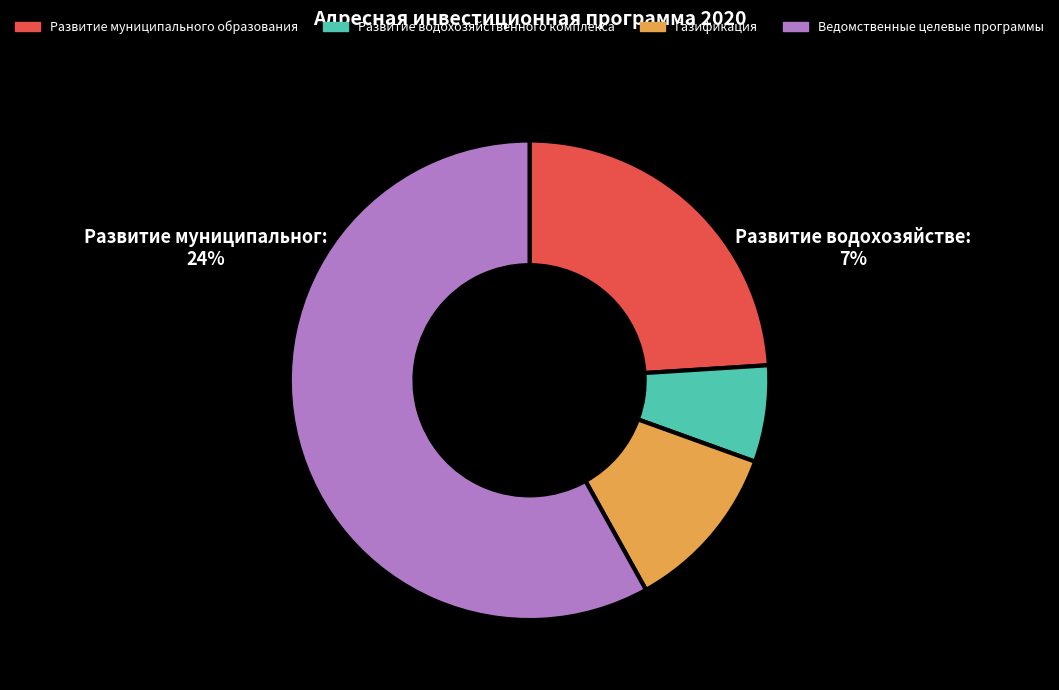

Is the sum of Газификация and Развитие водохозяйственного комплекса greater than half?

No